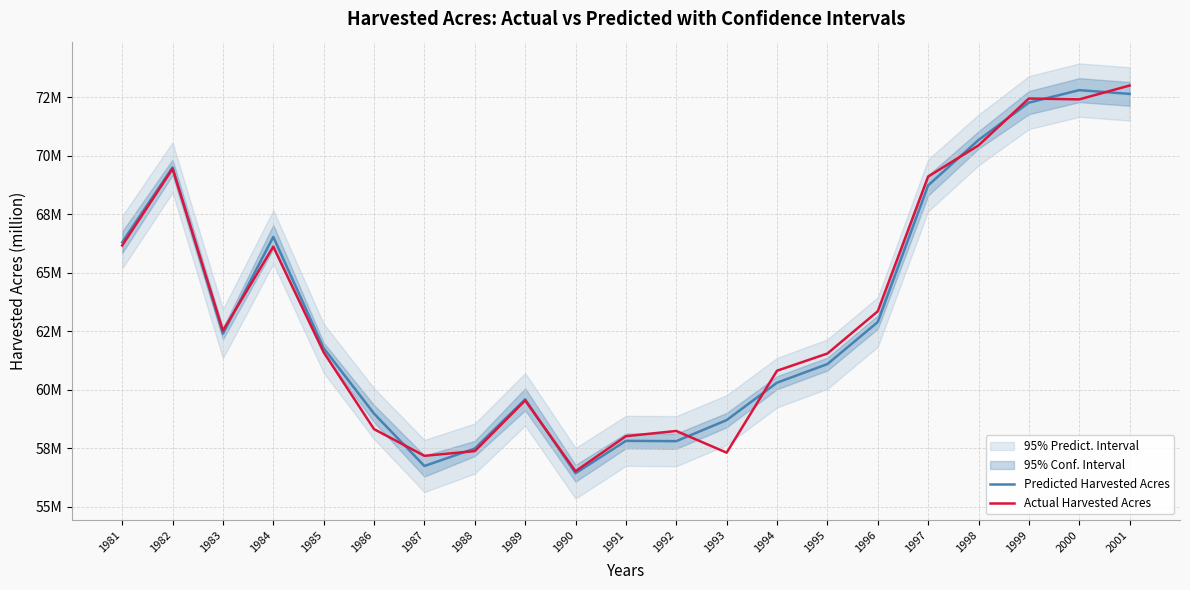

Where is the first local minimum for Actual Harvested Acres?

1983